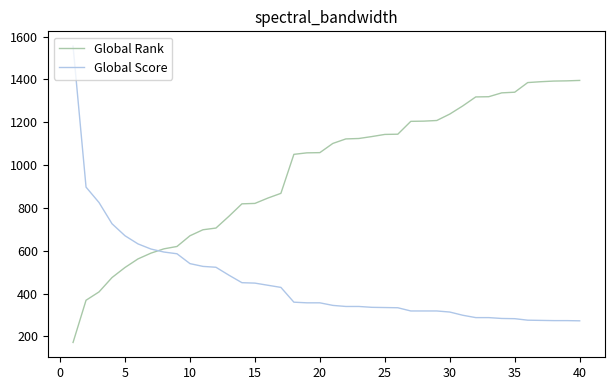

List the series in order of their overall mean, lowest first.

Global Score, Global Rank